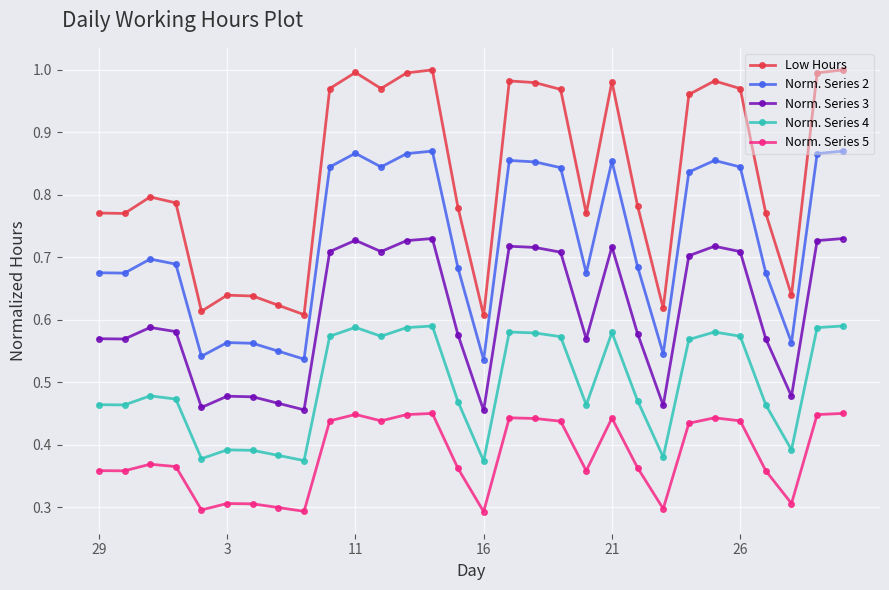

How many Norm. Series 3 values are between 0 and 1?

30